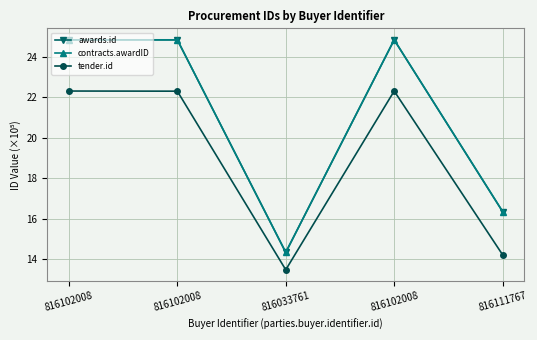

Where does the tender.id series first go above 22?

816102008